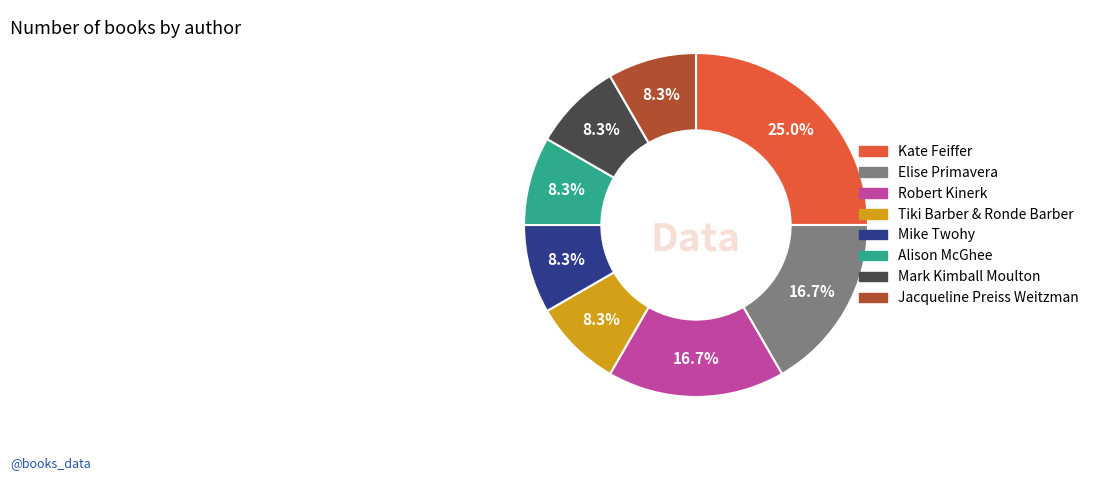

The Robert Kinerk slice represents 17% of the pie. True or false?

True